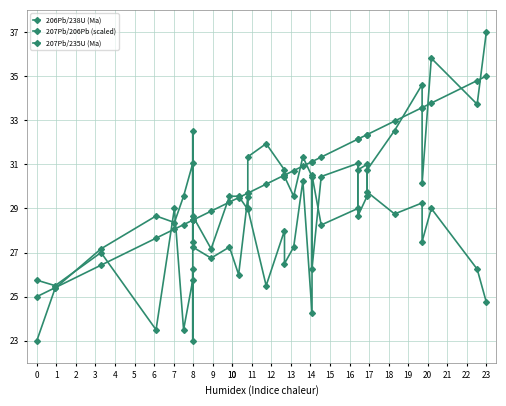

Rank the series by their maximum value, from highest to lowest.

206Pb/238U (Ma), 207Pb/235U (Ma), 207Pb/206Pb (scaled)